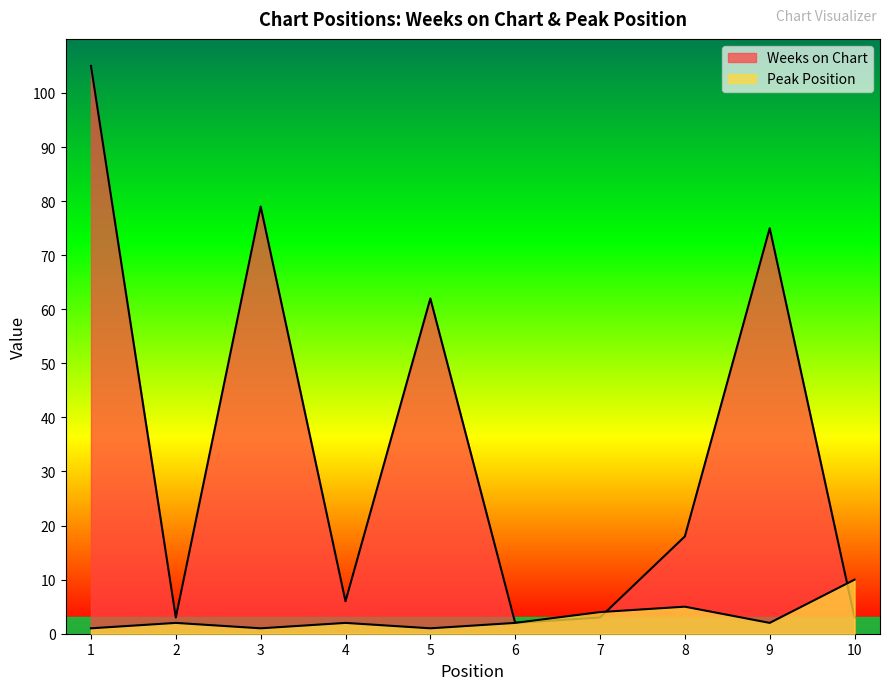

What is the highest value of the Peak Position series?

10